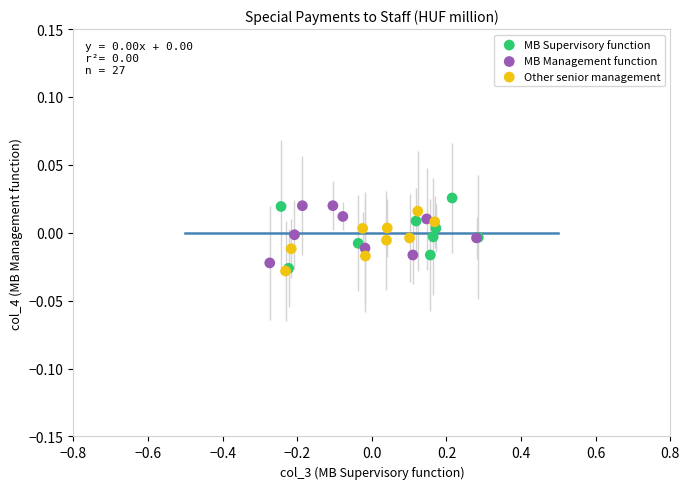

Which series has the widest spread of Y values?

MB Supervisory function